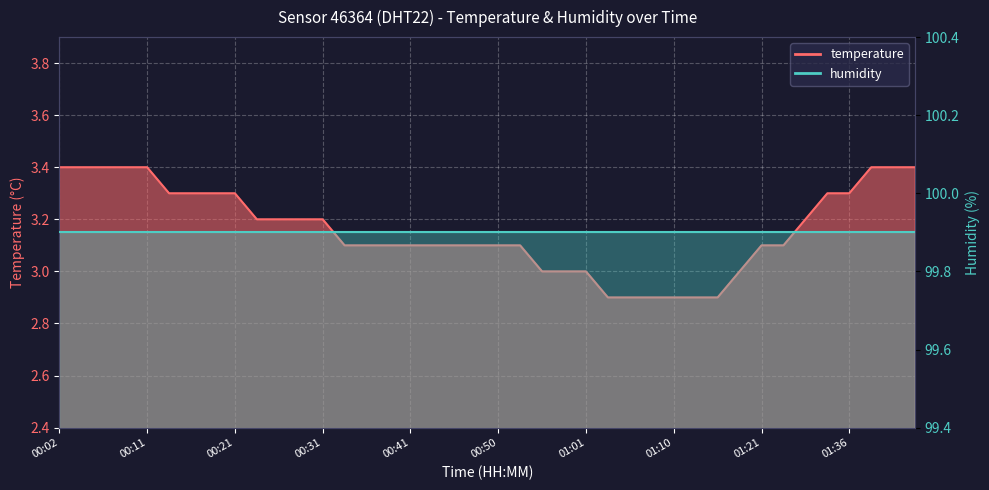

How many data points are less than 3?

6